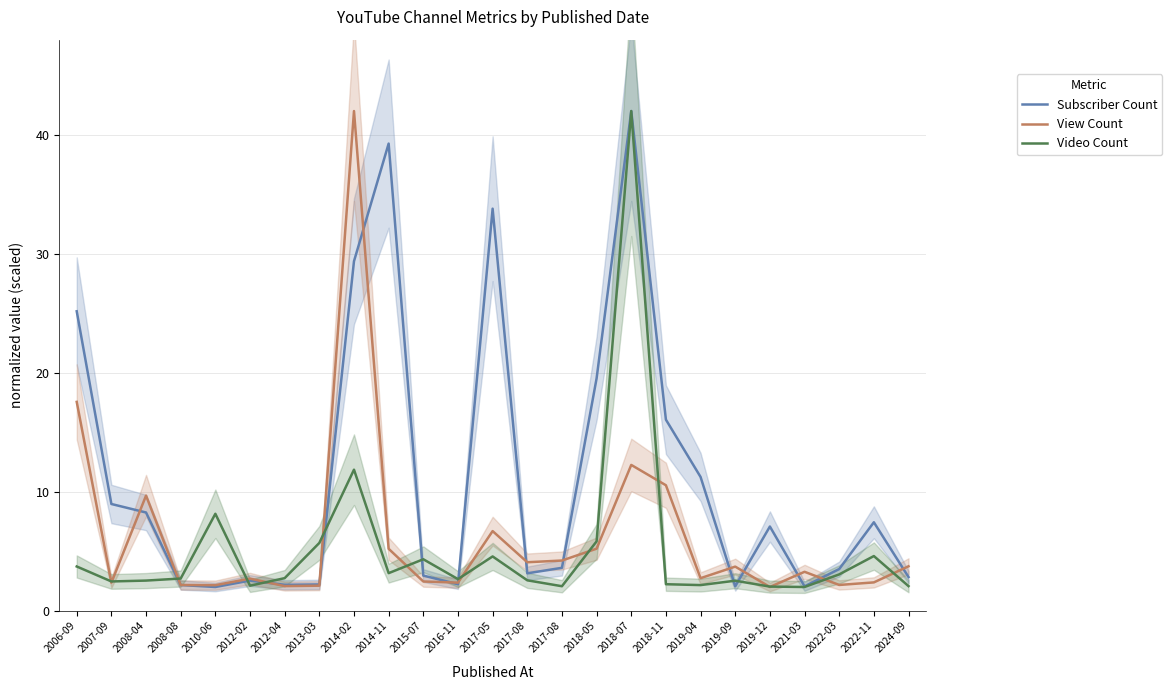

What is the sum of all Video Count values?

129.9